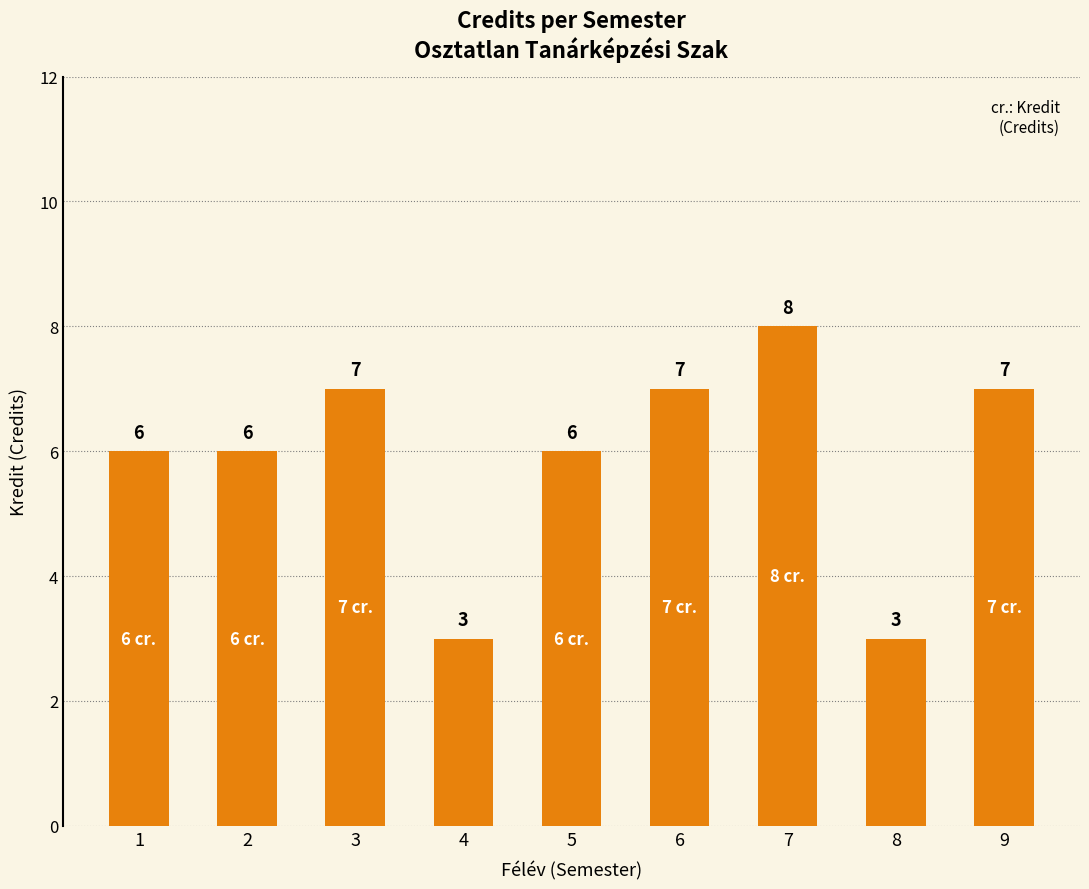

What is the difference between the values at 3 and 7?

1